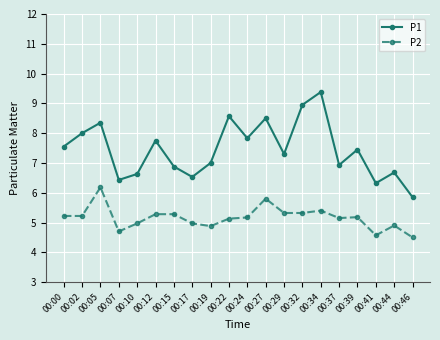

What are all the series names shown in the legend?

P1, P2